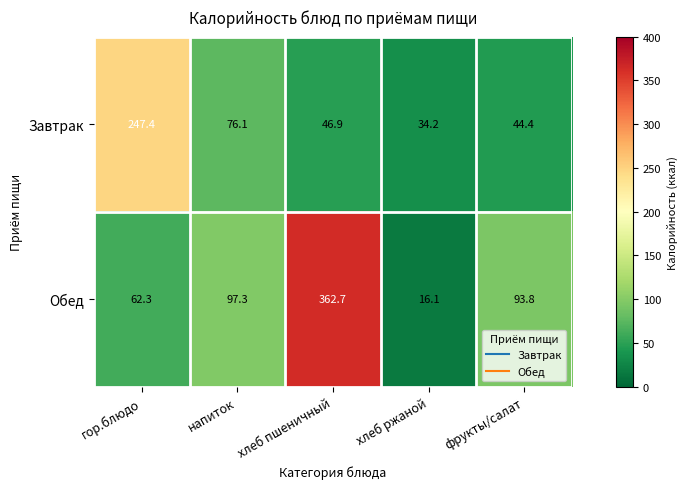

What is the difference between the second highest and minimum values in the Завтрак series?

41.9